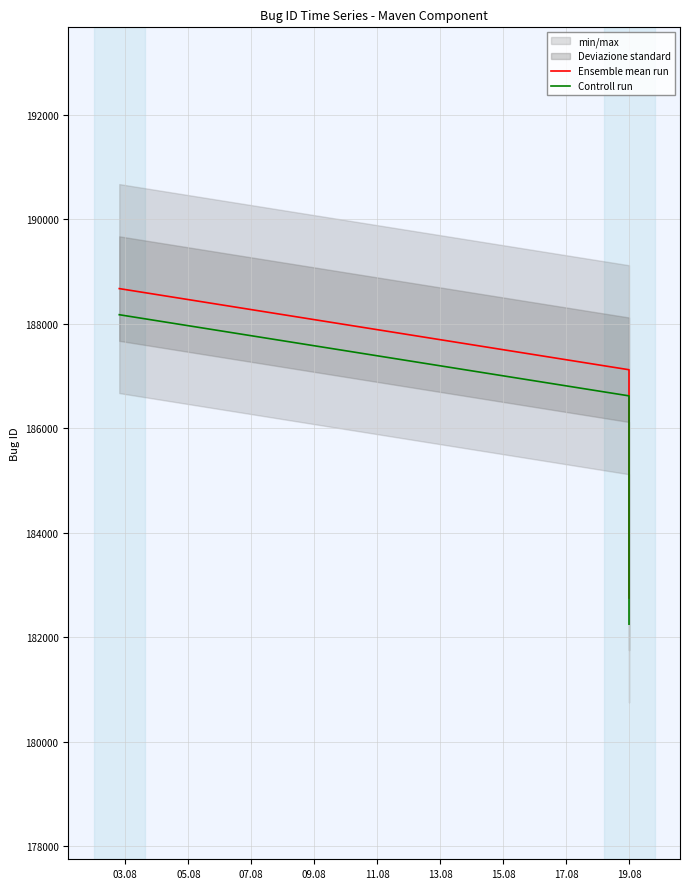

What is the maximum value for Controll run?

188173